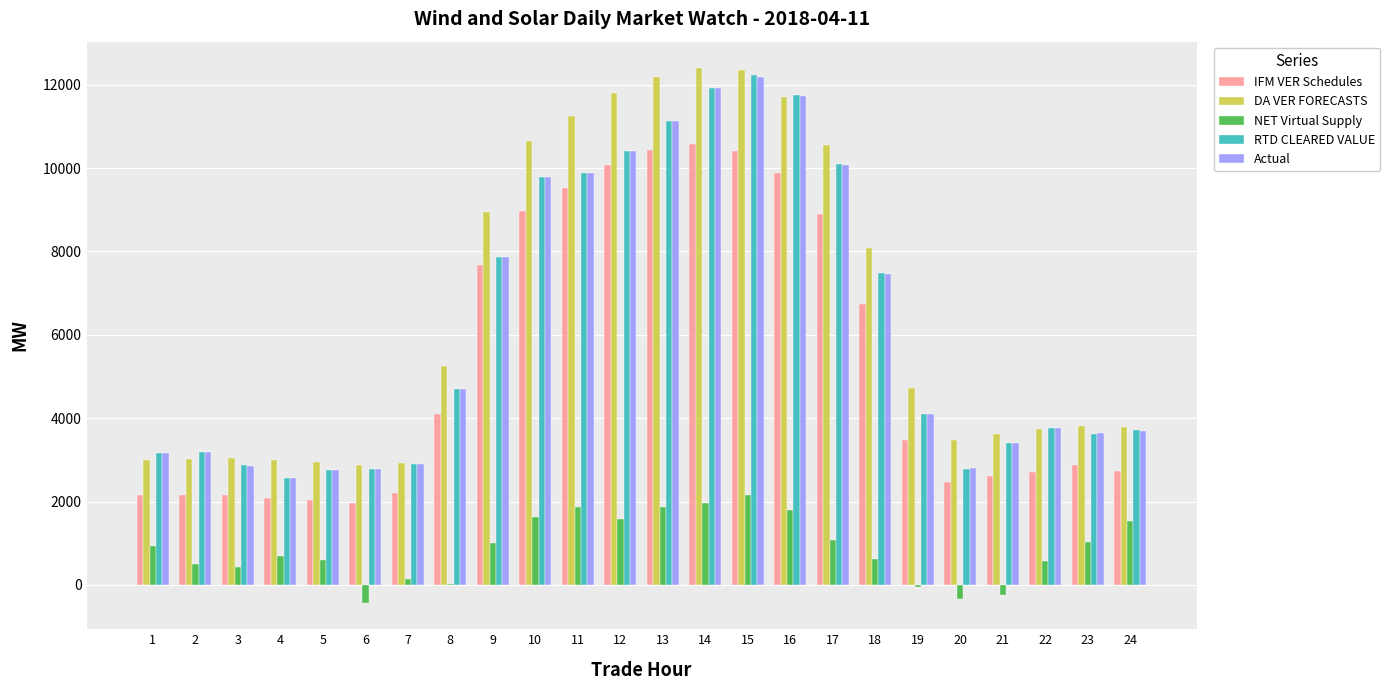

What is the sum of all NET Virtual Supply values?

20981.6